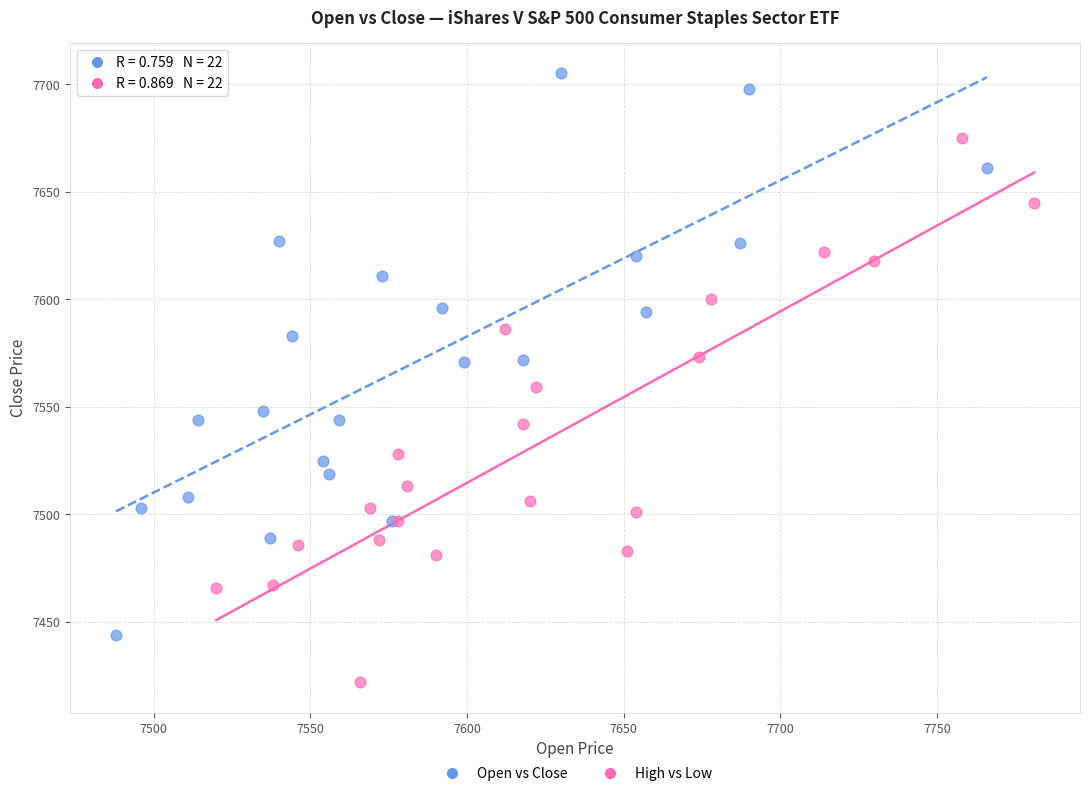

Which series reaches the minimum Y coordinate?

High vs Low